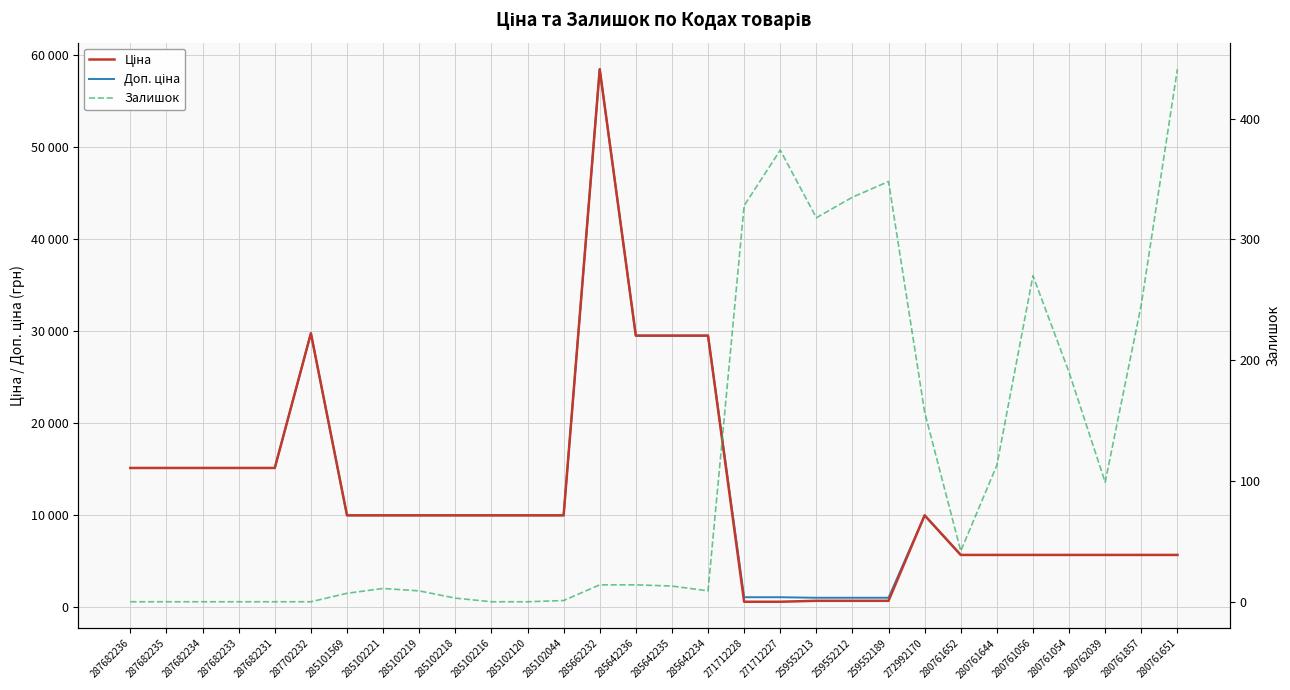

What are all the series names shown in the legend?

Ціна, Доп. ціна, Залишок